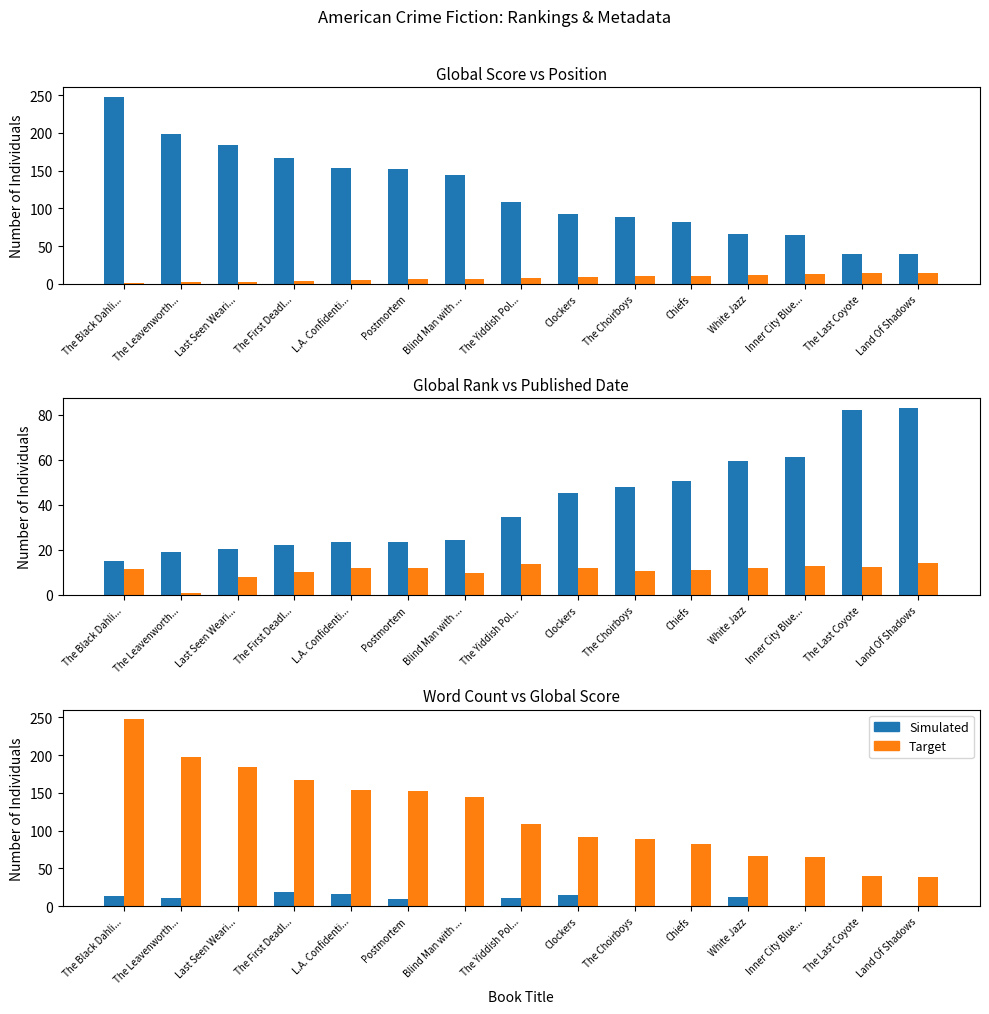

How many values in the Global Score series exceed 109?

7